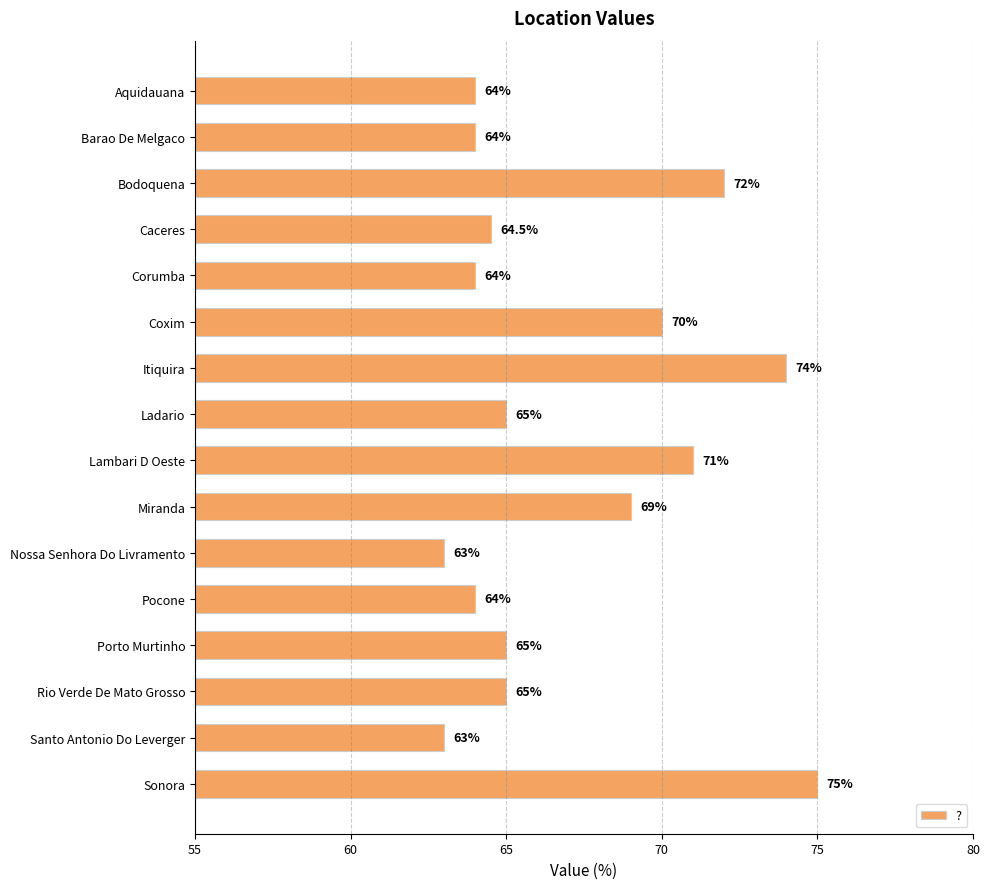

Which category has the highest value across all series?

Sonora